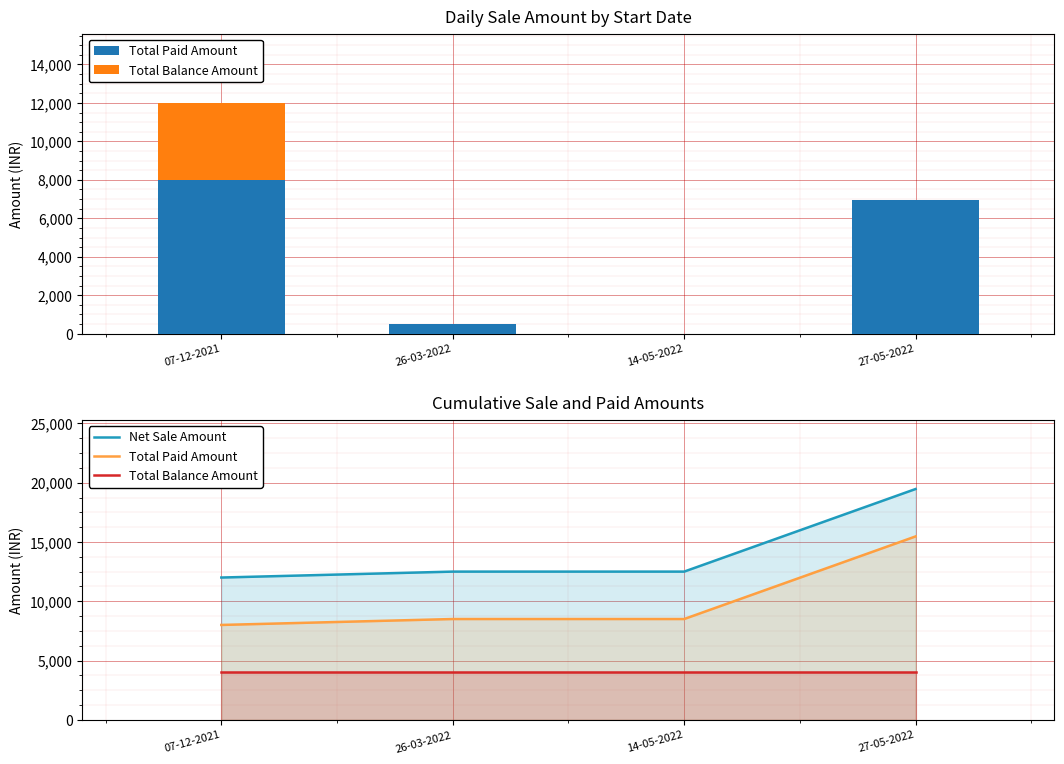

How many distinct data groups are displayed?

3